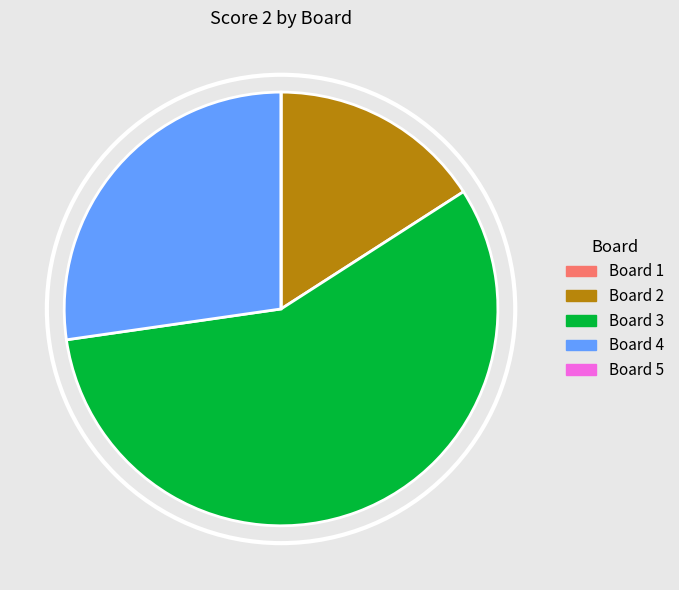

Is the sum of Board 2 and Board 3 greater than half?

Yes